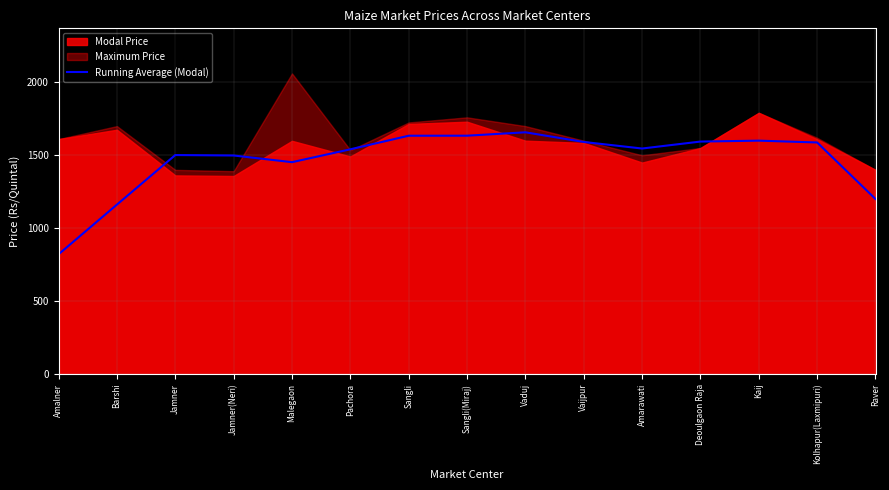

Does the chart have visible grid lines?

Yes